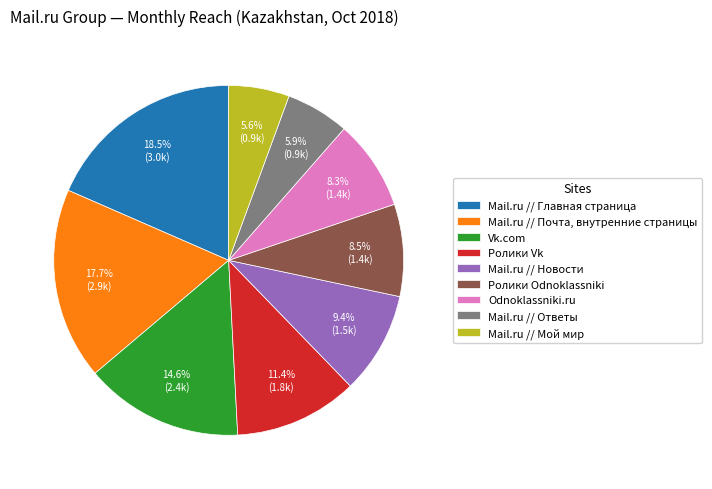

Does Mail.ru // Ответы represent more than half of the total?

No